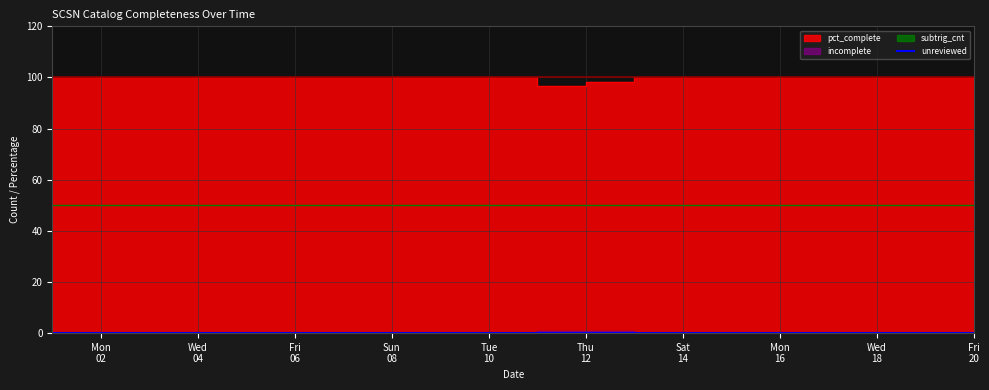

Which has a higher value, 1984/01/20 or 1984/01/14?

1984/01/20